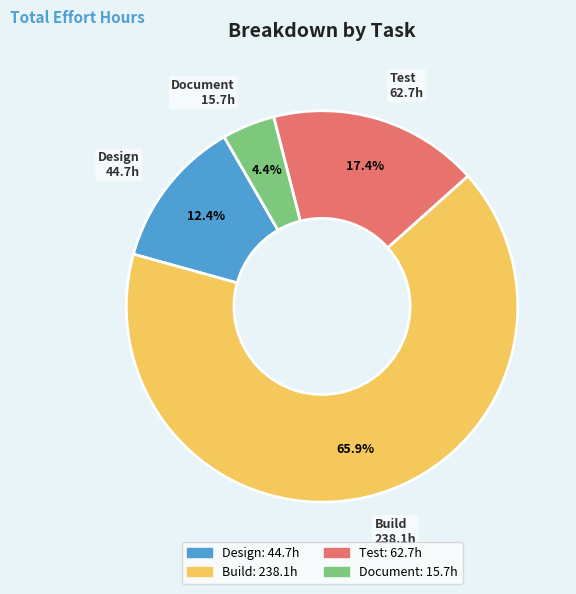

Is it true that Build is 71% of the pie?

False